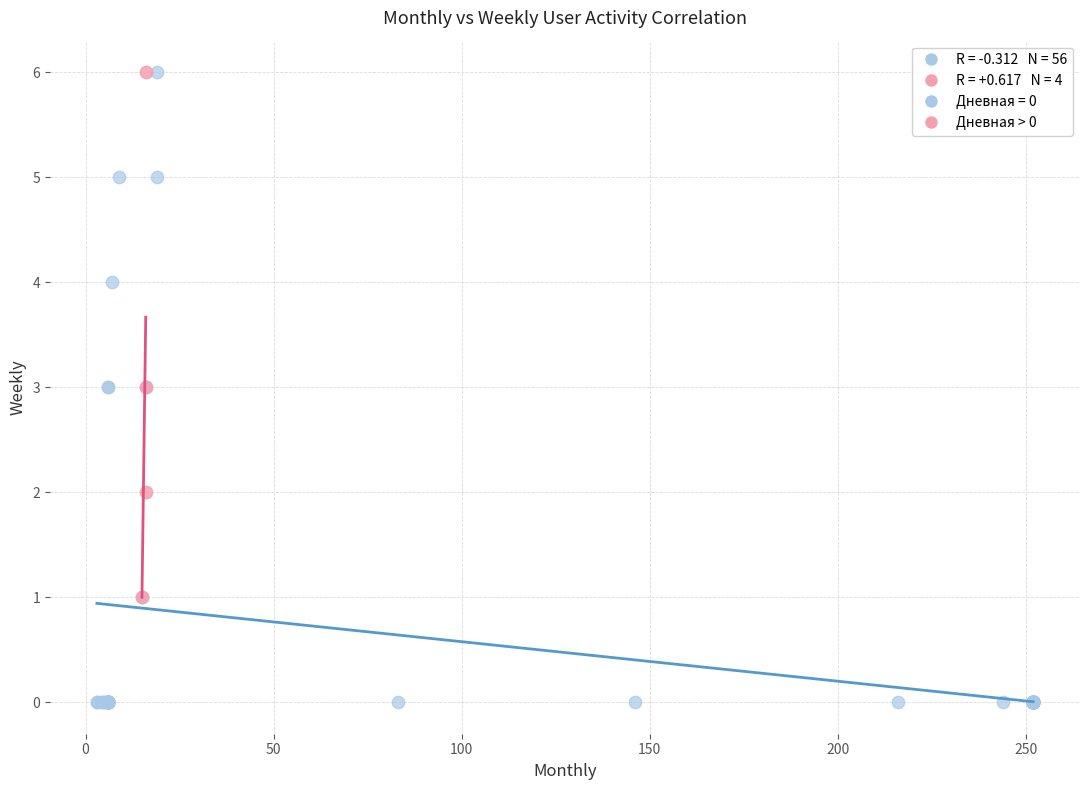

Which series has the largest Y range (max minus min)?

Дневная = 0